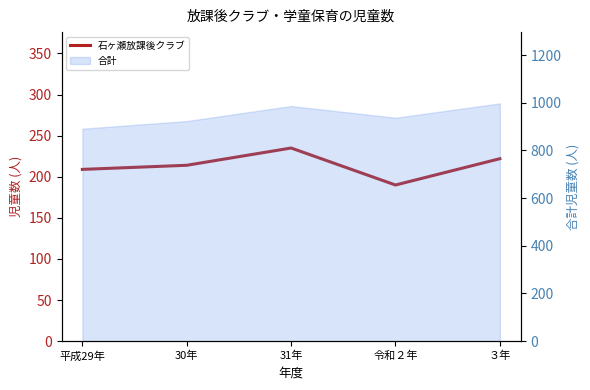

Approximately how many times larger is the value at 31年 compared to 平成29年?

1.1